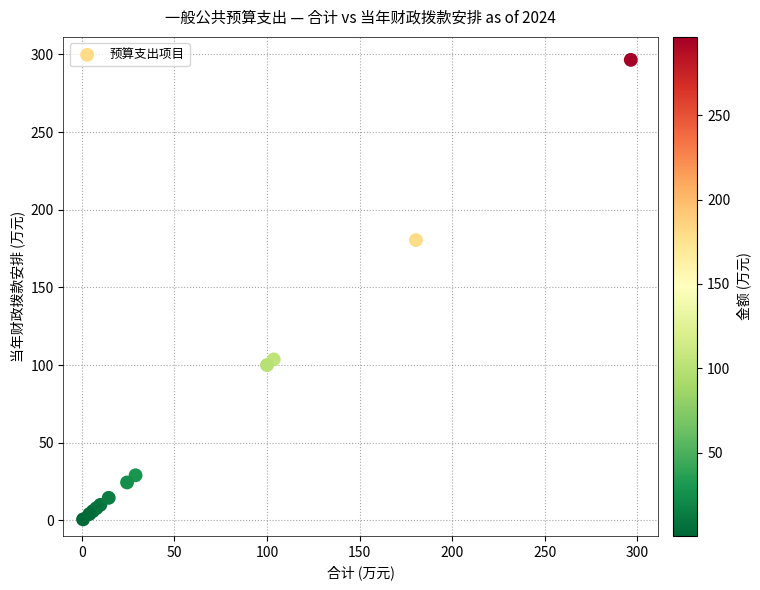

What Y value in the scatter plot is closest to 148?

180.5